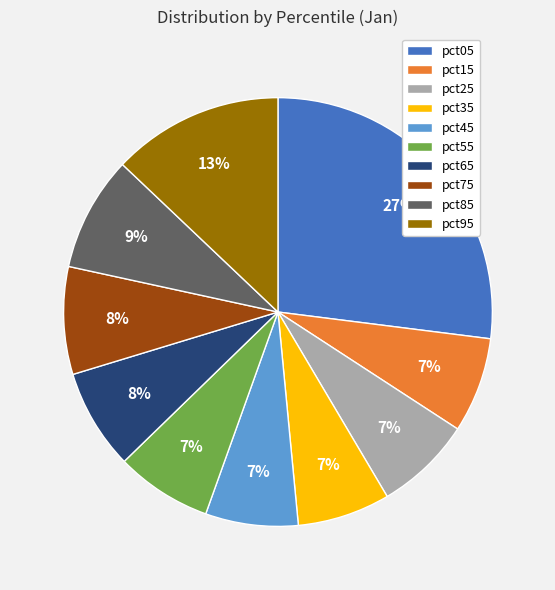

What percentage is the pct75 slice, to the nearest percent?

8%